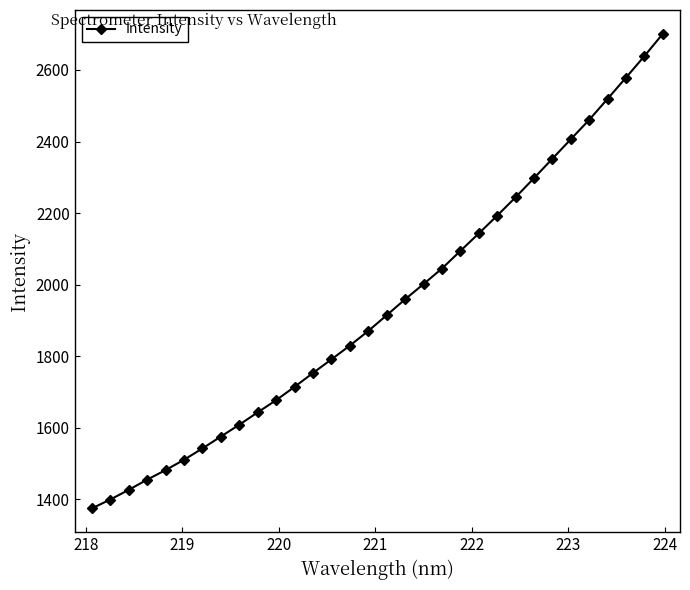

What is the difference between the second highest and second lowest values?

1239.5